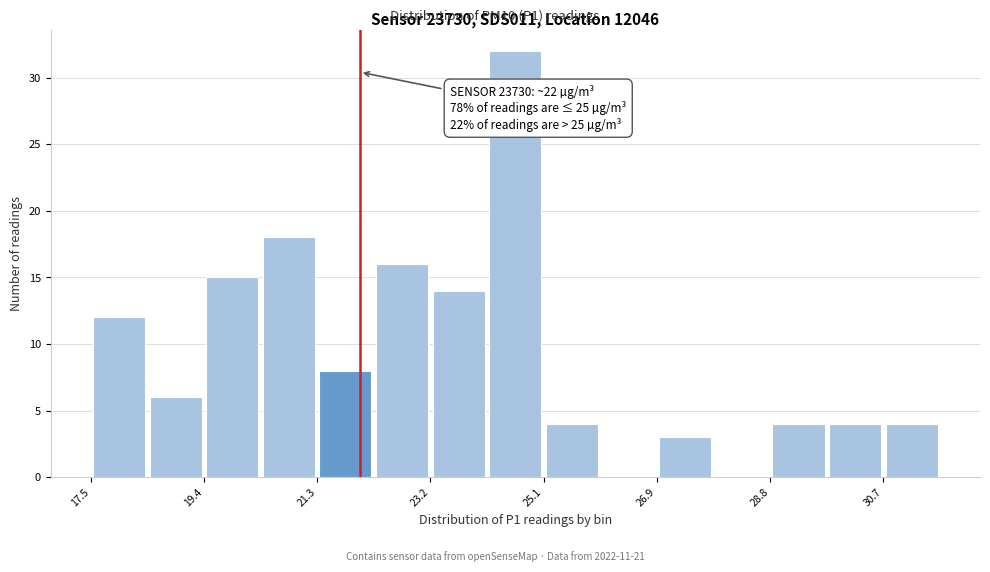

Over which range of the x-axis is the bar tallest?

24.2 to 25.0